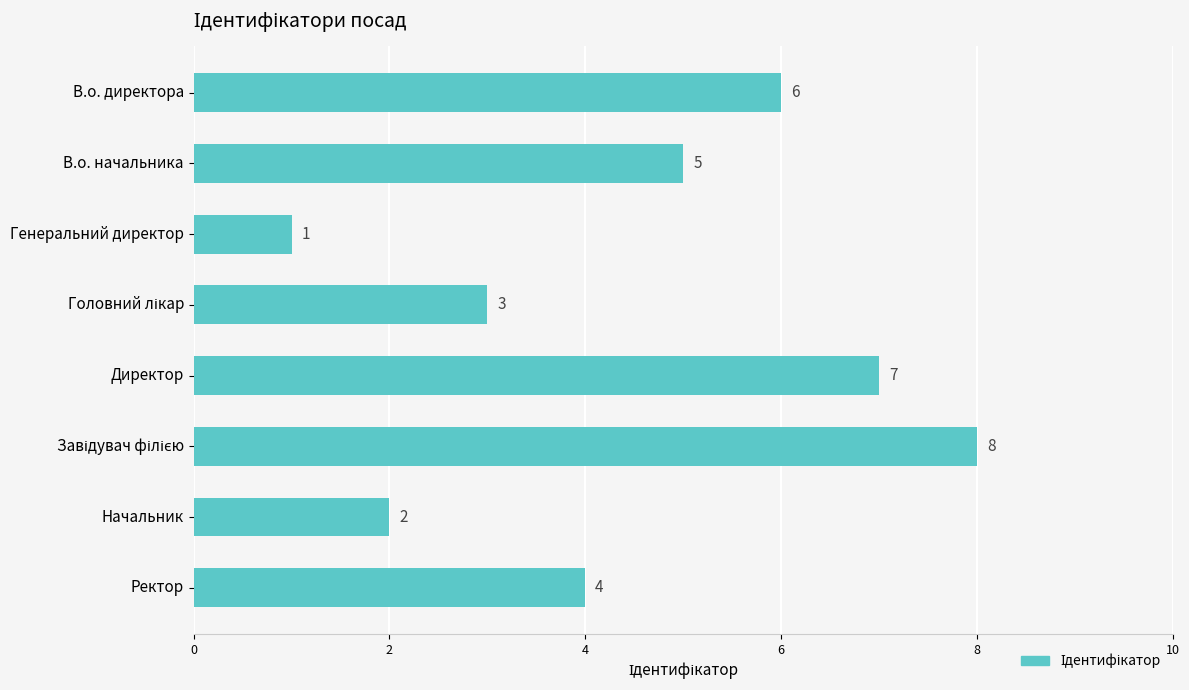

The value at В.о. директора is 4. True or false?

False